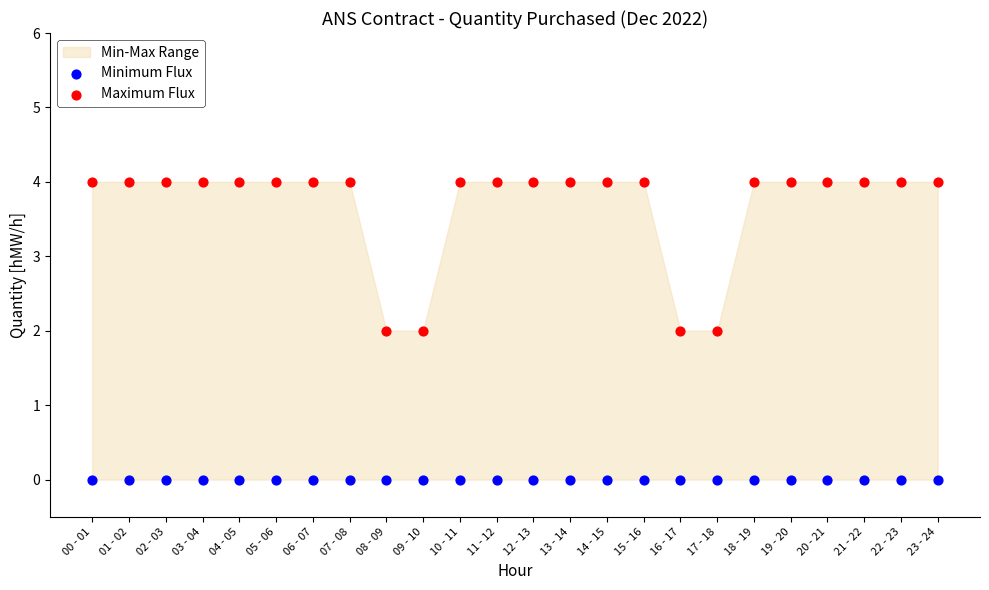

Which series contains the lowest Y value?

Minimum Flux